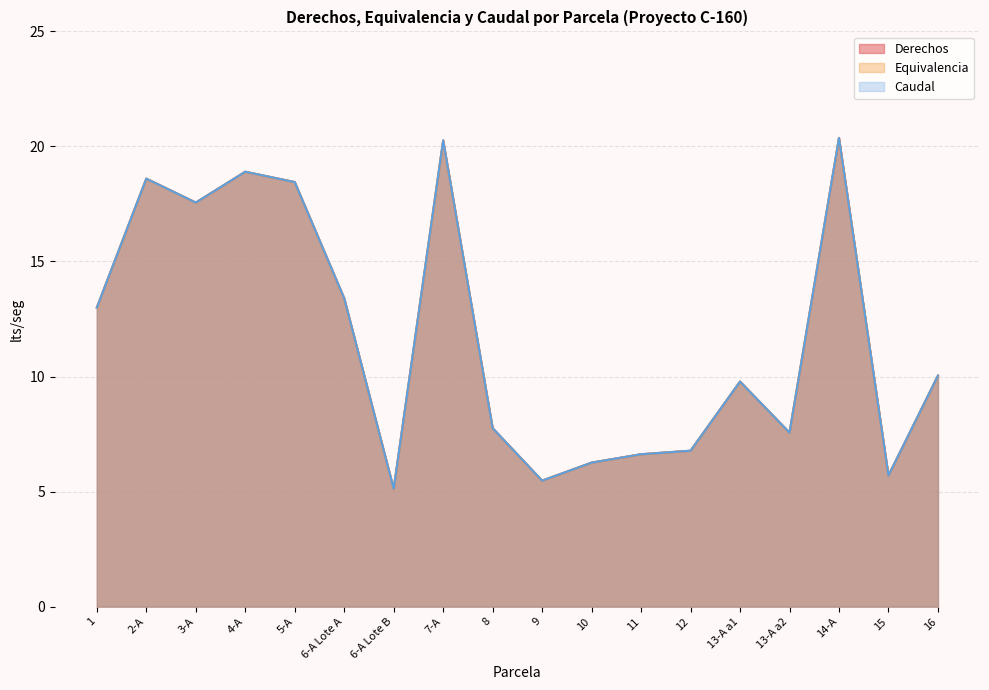

Reading right to left, what are all the values shown in this chart?

Derechos: 10.0	5.7	20.4	7.6	9.8	6.8	6.6	6.3	5.5	7.8	20.3	5.1	13.4	18.4	18.9	17.6	18.6	13.0
Equivalencia: 10.0	5.7	20.4	7.6	9.8	6.8	6.6	6.3	5.5	7.8	20.3	5.1	13.4	18.4	18.9	17.6	18.6	13.0
Caudal: 10.0	5.7	20.4	7.6	9.8	6.8	6.6	6.3	5.5	7.8	20.3	5.1	13.4	18.4	18.9	17.6	18.6	13.0